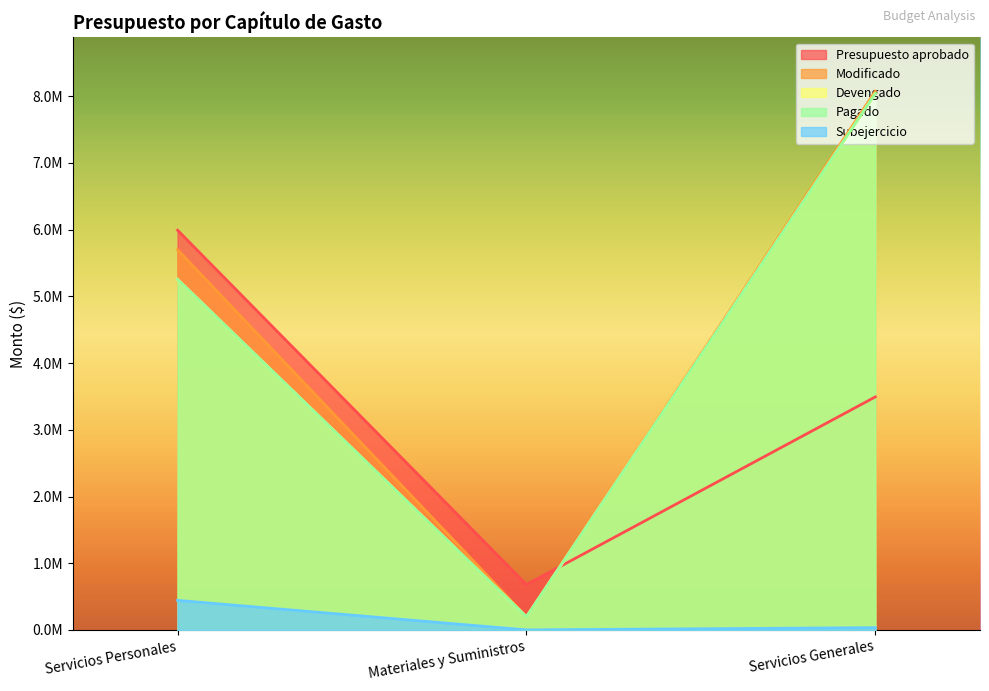

At which label does Presupuesto aprobado first exceed 3493982?

Servicios Personales